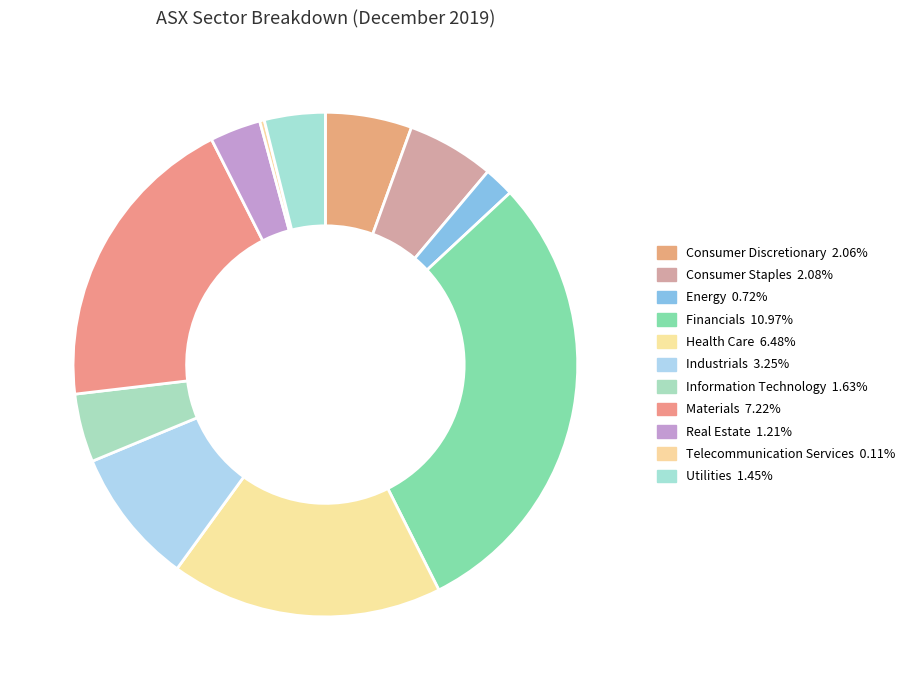

Which category has the biggest portion of the pie?

Financials